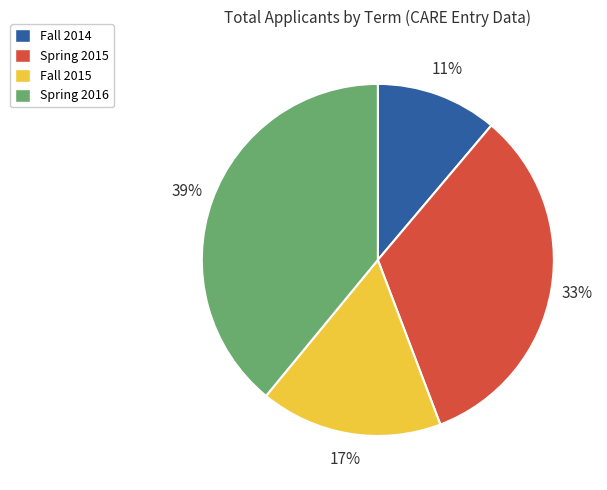

To the nearest percent, what percentage of the pie is Spring 2015?

33%